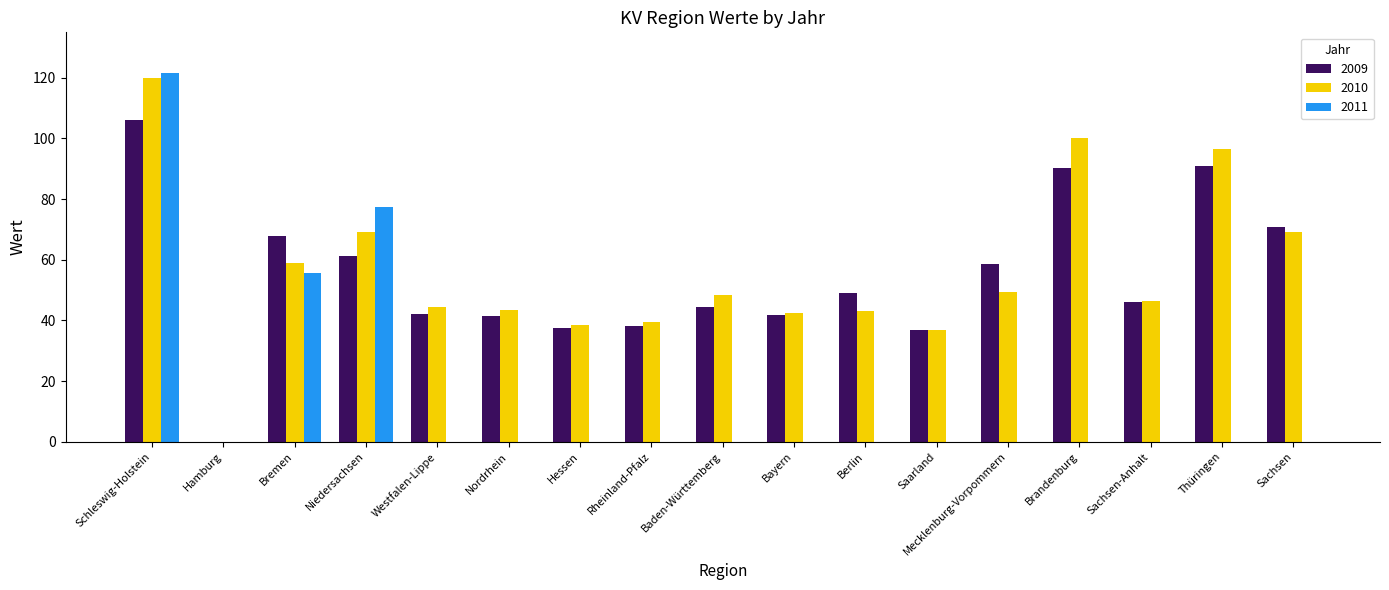

What is the total value across all series at Westfalen-Lippe?

86.7